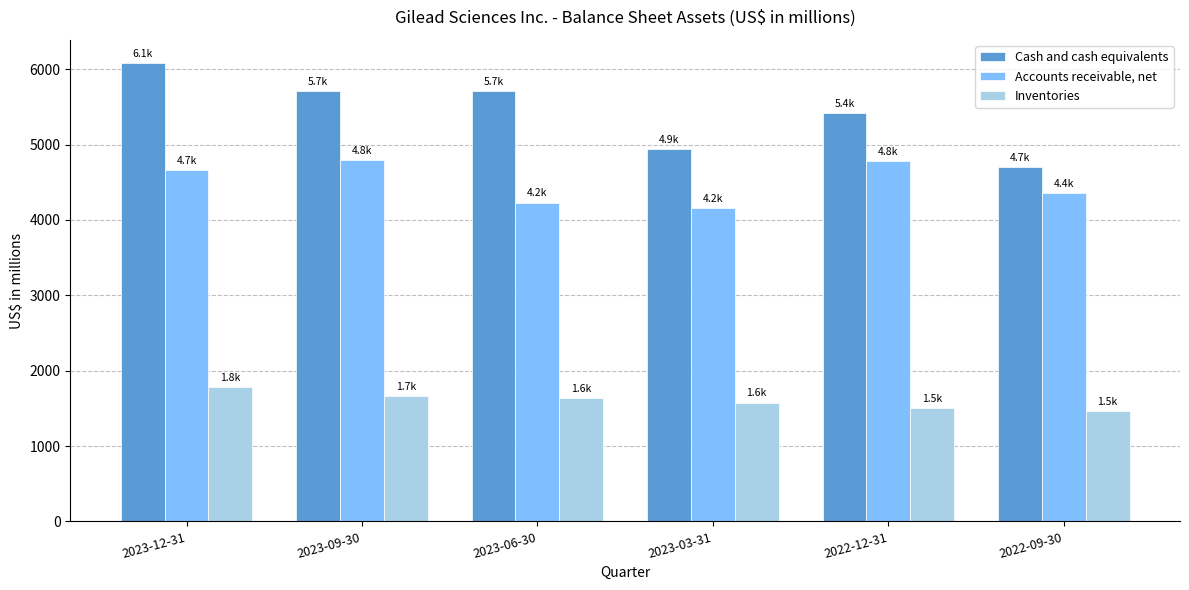

Rank the series by their average value, from lowest to highest.

Inventories, Accounts receivable, net, Cash and cash equivalents